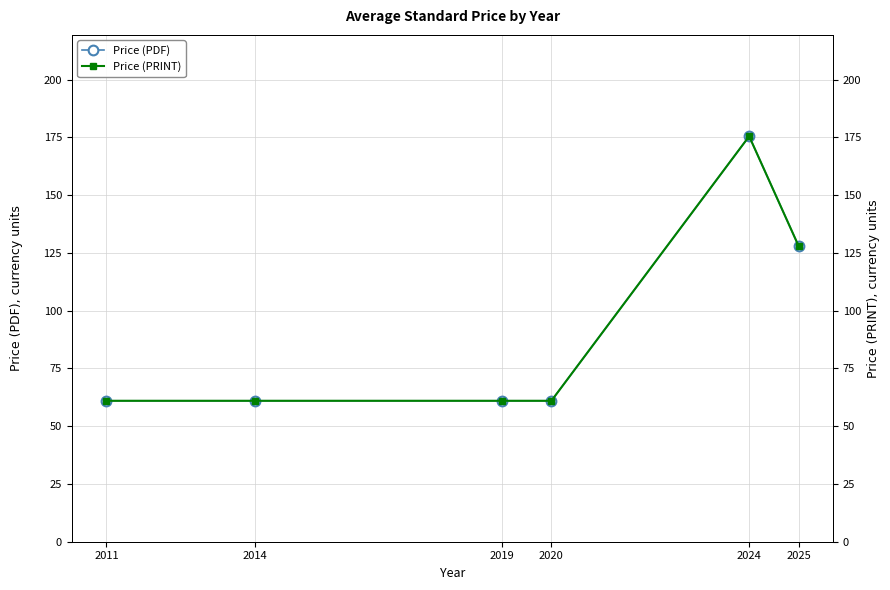

How many values in the Price (PDF) series exceed 61?

2